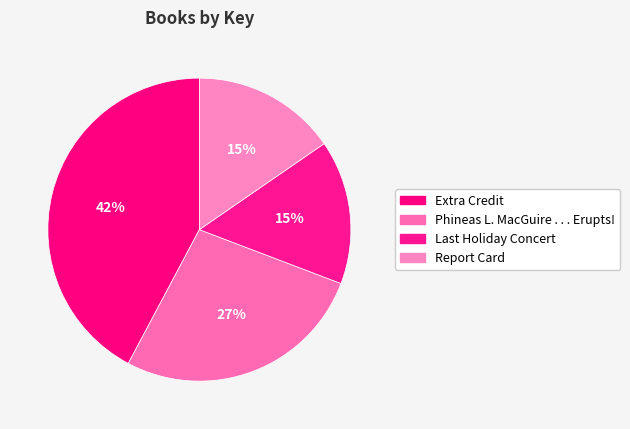

Between Phineas L. MacGuire . . . Erupts! and Report Card, which is larger?

Phineas L. MacGuire . . . Erupts!